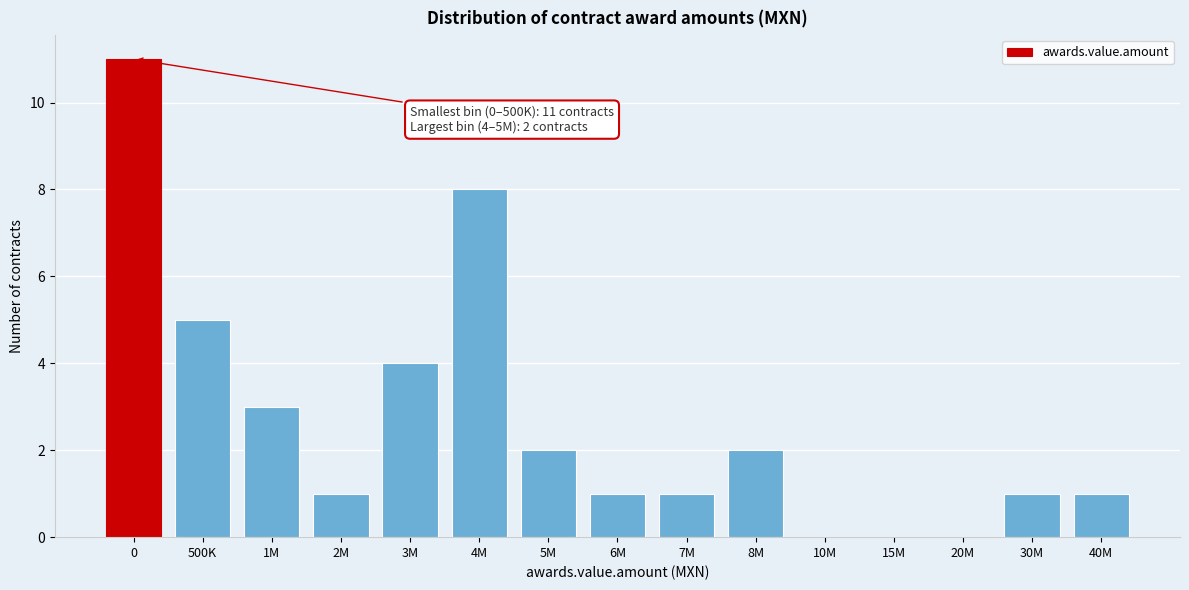

Reading right to left, extract all data points from this chart.

40M=1	30M=1	20M=0	15M=0	10M=0	8M=2	7M=1	6M=1	5M=2	4M=8	3M=4	2M=1	1M=3	500K=5	0=11